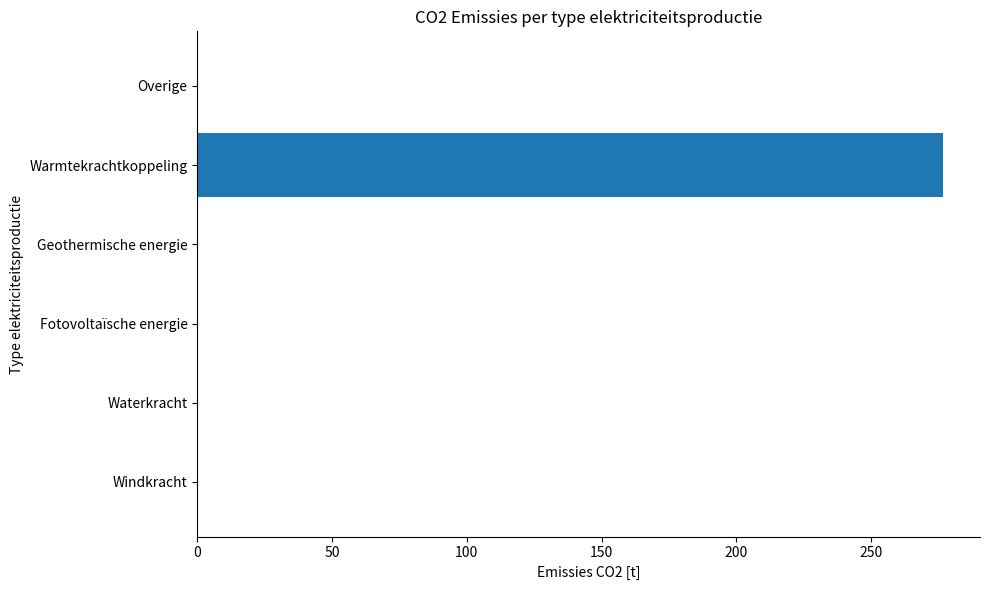

Reading top to bottom, what are all the values shown in this chart?

Overige=0.0	Warmtekrachtkoppeling=276.7	Geothermische energie=0.0	Fotovoltaïsche energie=0.0	Waterkracht=0.0	Windkracht=0.0